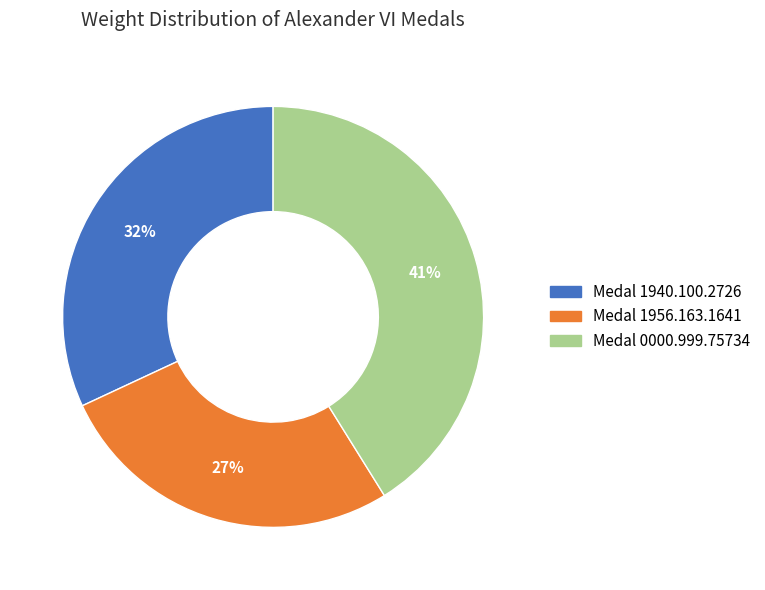

To the nearest percent, what is the difference between the largest and smallest slice percentages?

14%